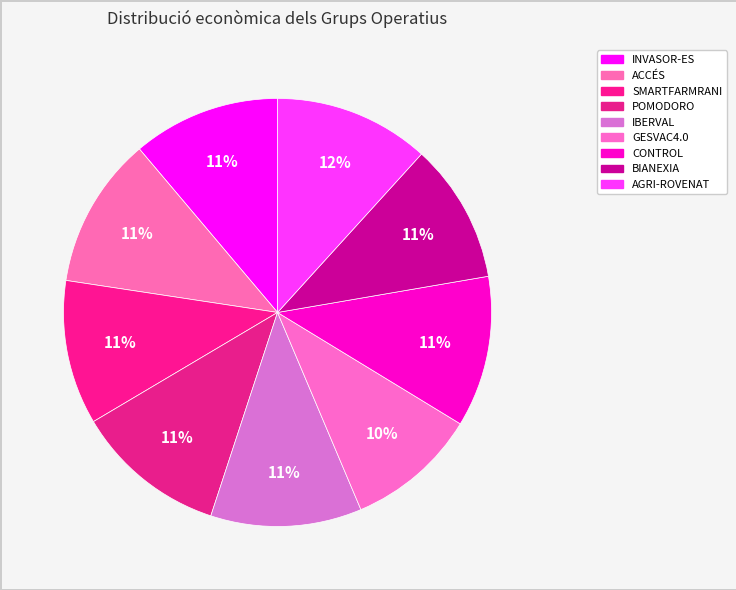

How many segments does this pie chart have?

9